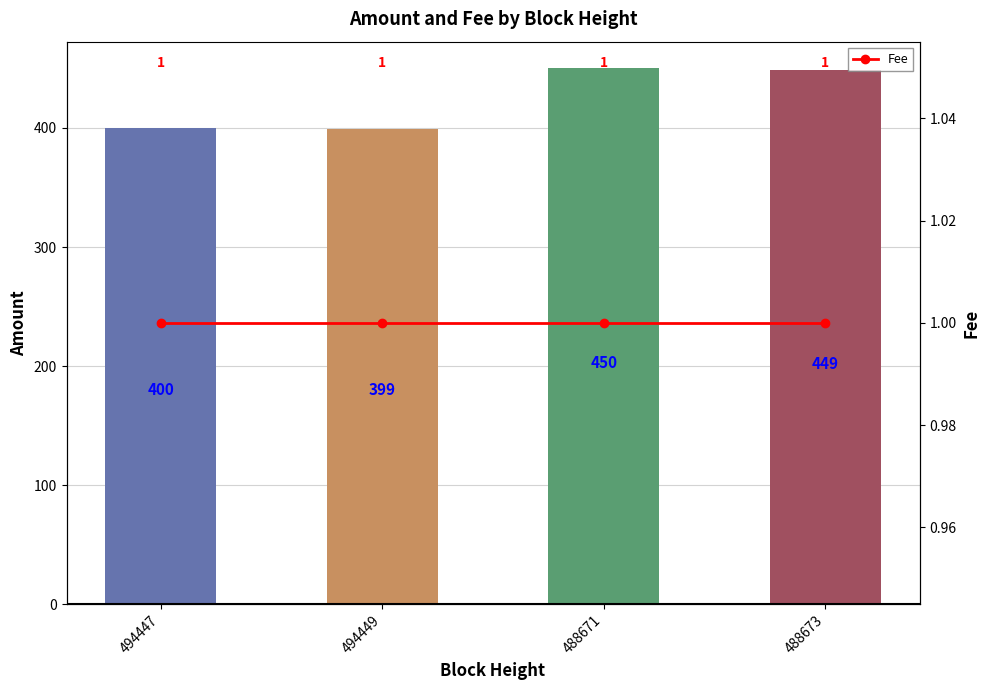

Is it true that Amount equals 149 at 488673?

False